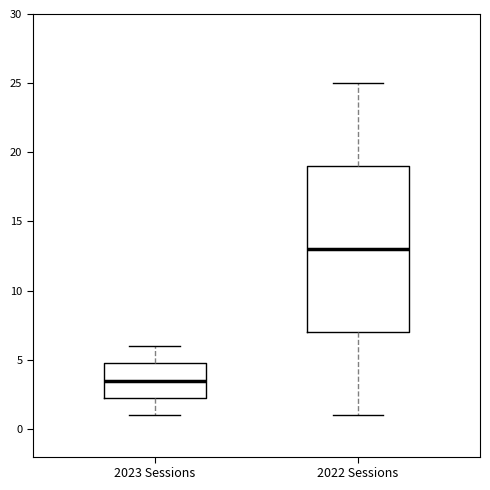

Where is the lower edge of the box for 2023 Sessions on the y-axis? The values are not printed on the chart, so give them approximately, as read against the axis.

2.5